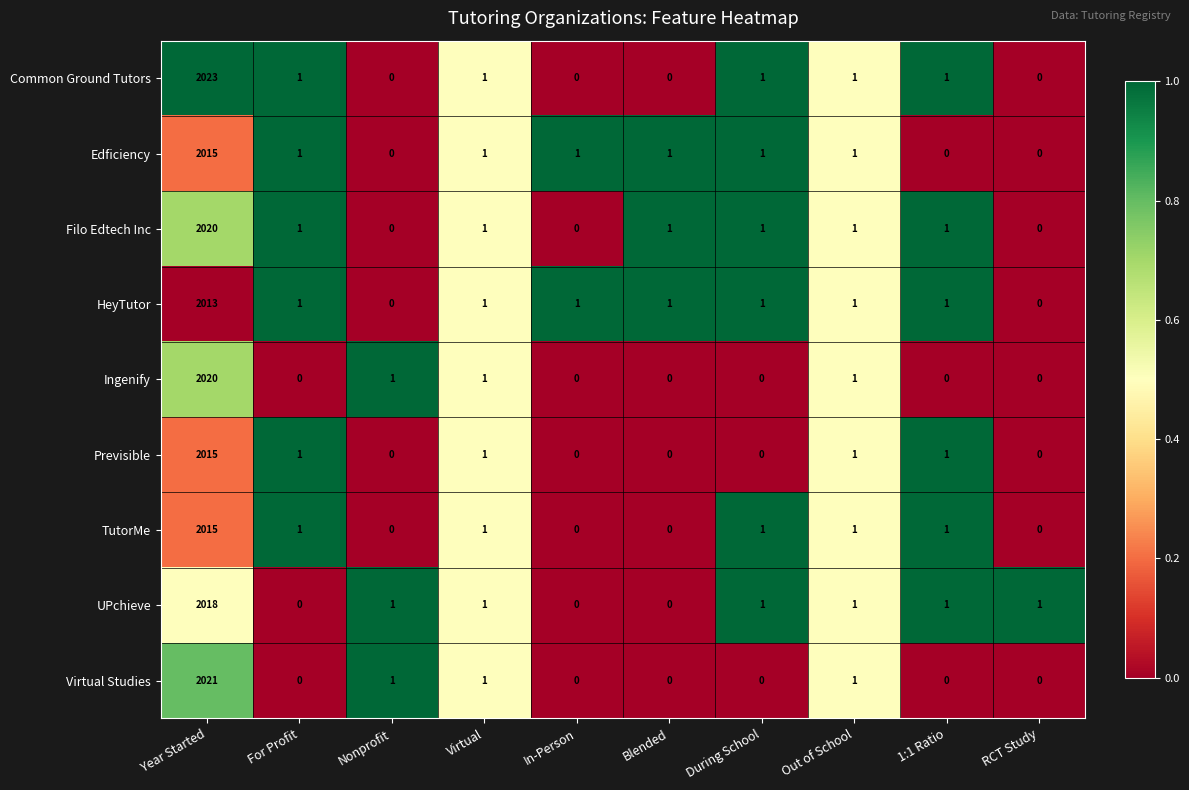

Which series has the widest spread of values?

Common Ground Tutors